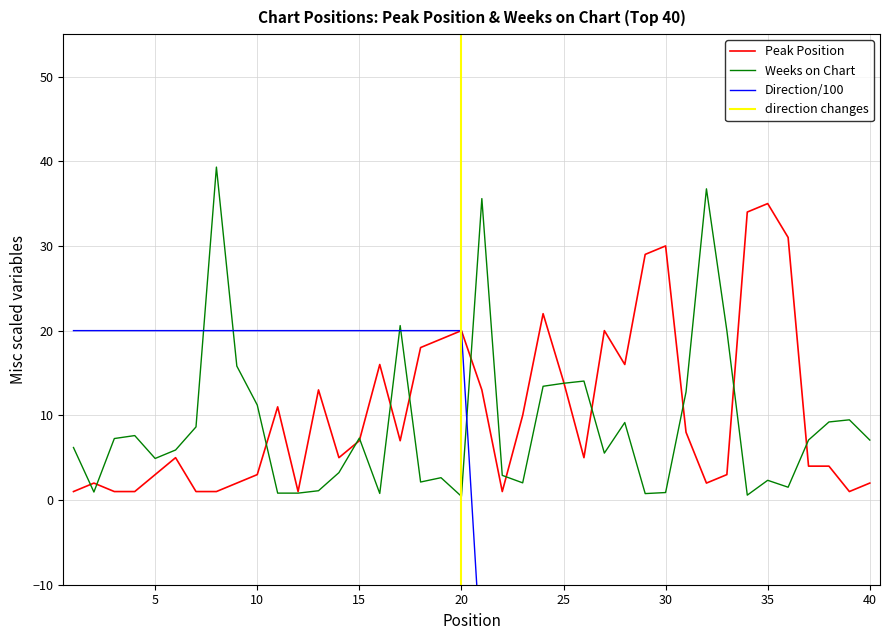

The Peak Position series shows 1.0 at 3. True or false?

True